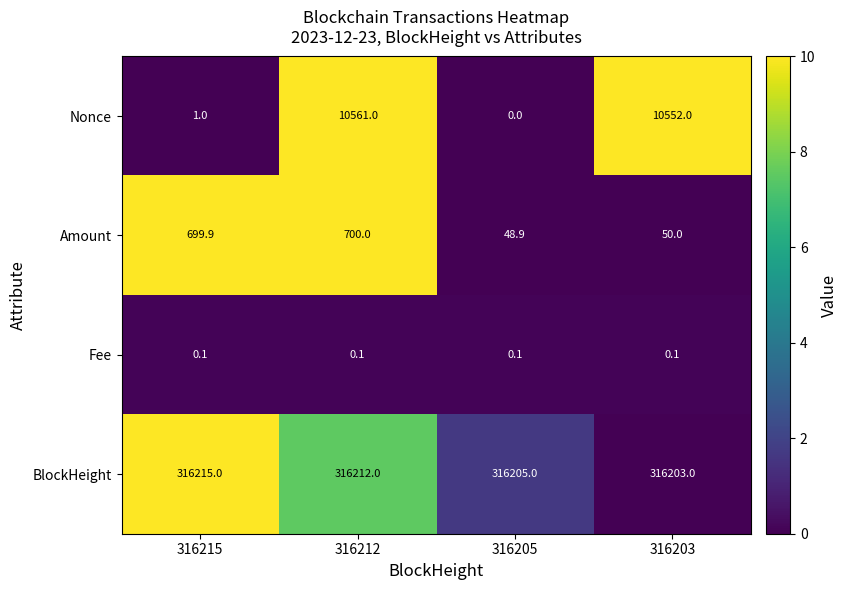

Is it true that Nonce equals 10561.0 at 316212?

True